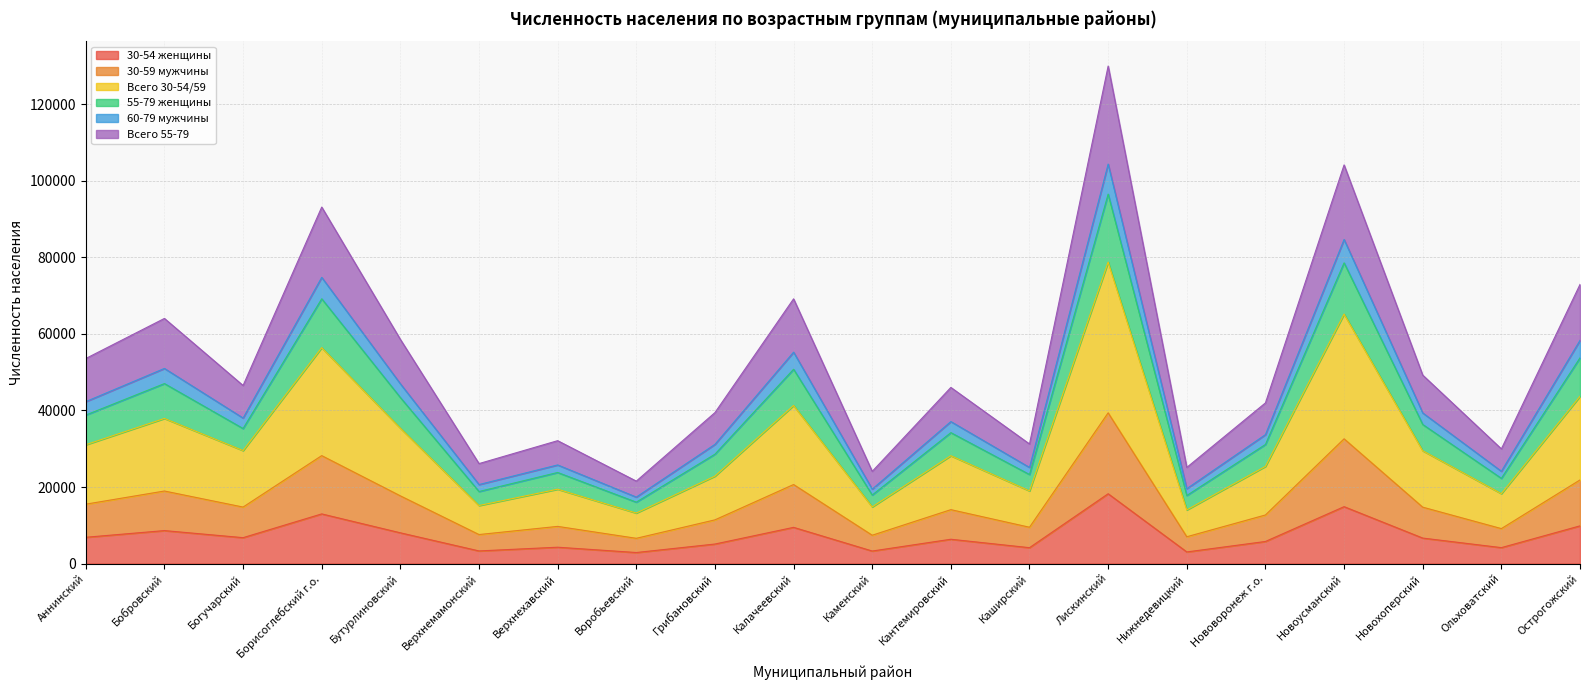

What is the spread (max minus min) of values at Грибановский?

34337